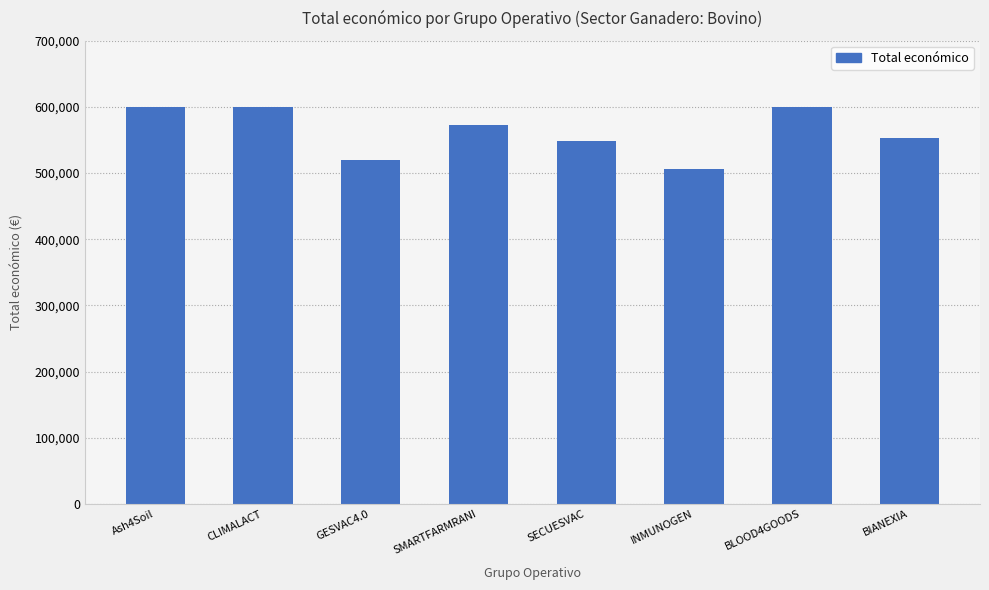

What position from the left is CLIMALACT?

2